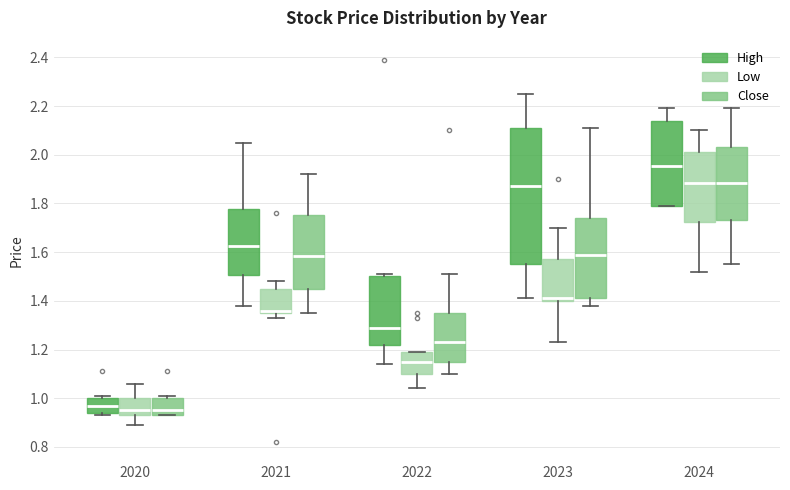

Comparing the boxes themselves (not the whiskers), which one is the tallest?

2023 (High)